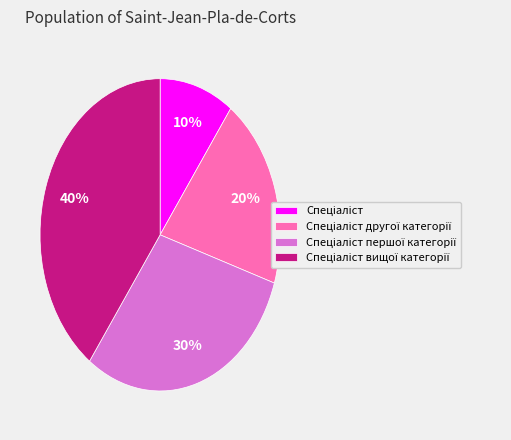

To the nearest percent, what is the average slice percentage?

25%